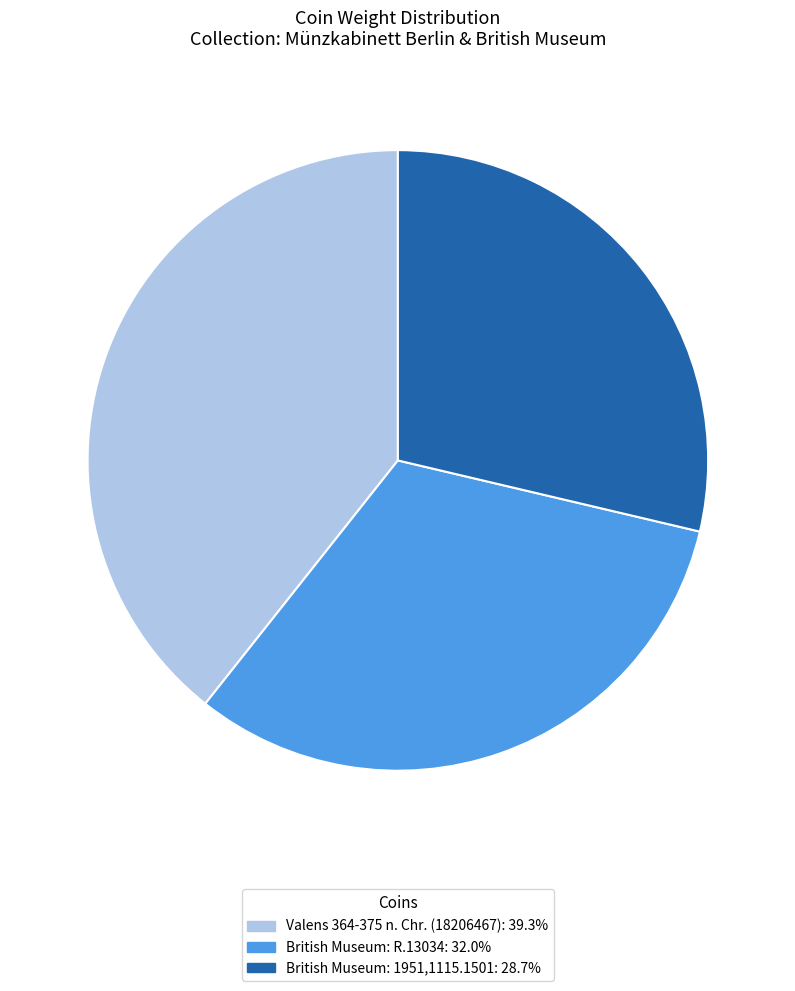

True or false: British Museum: R.13034 accounts for 26% of the total.

False